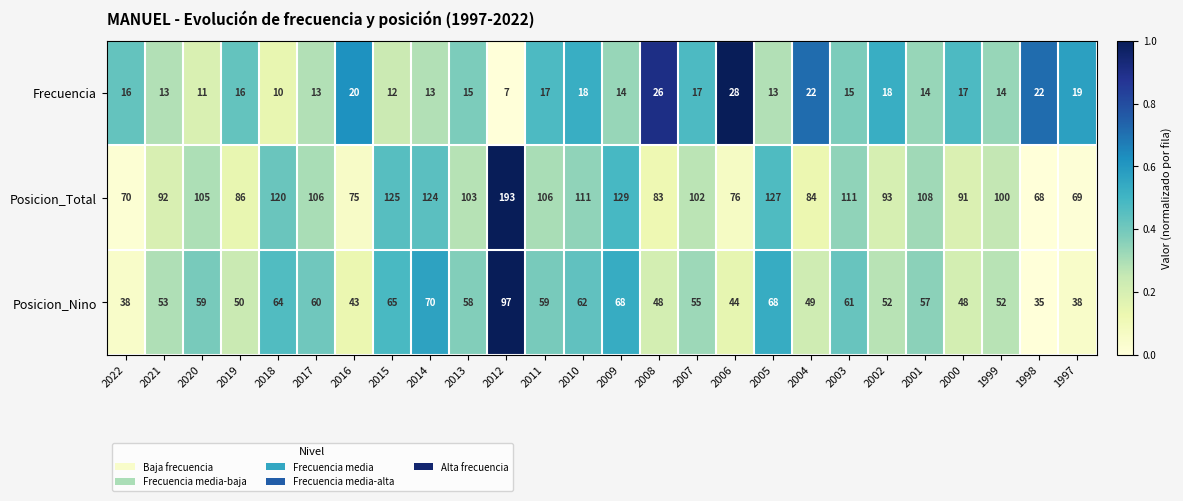

List the series in order of their overall mean, highest first.

Posicion_Total, Posicion_Nino, Frecuencia